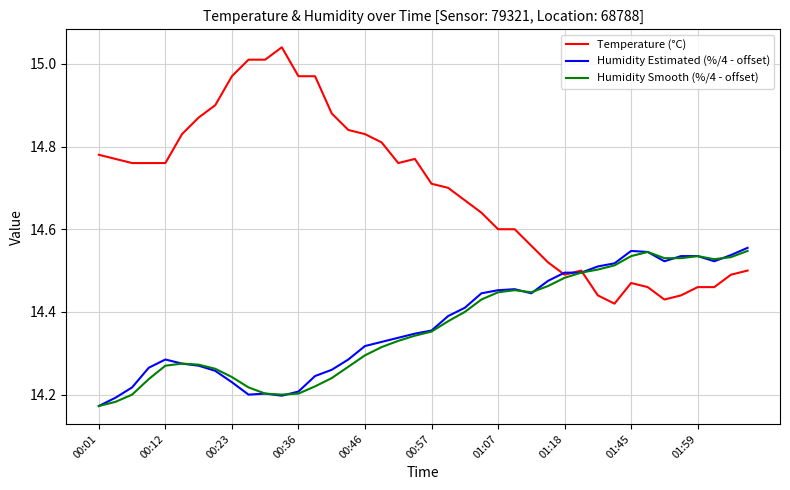

Does the chart display data point markers on the line(s)?

No